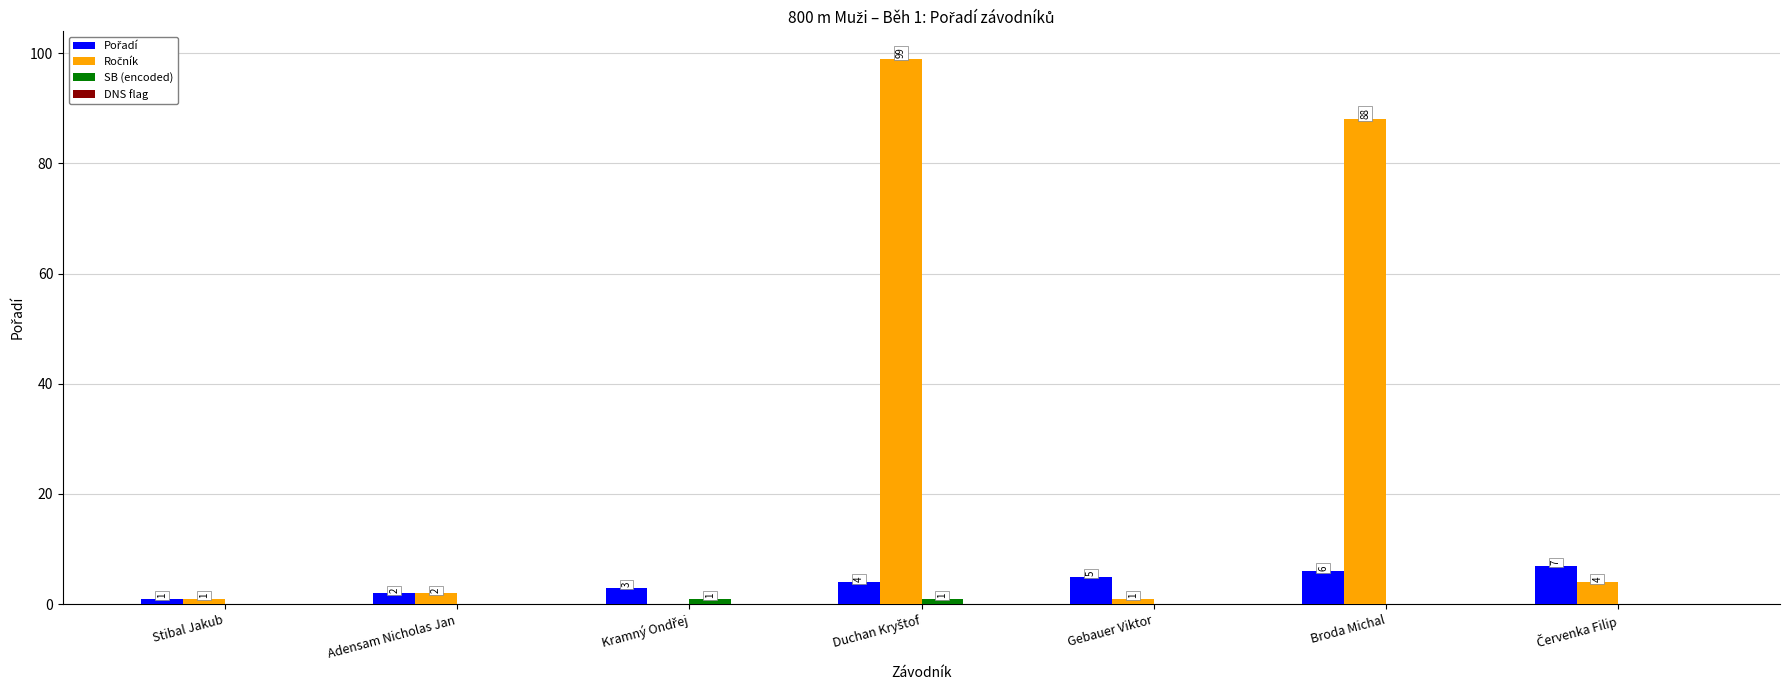

Are the bars grouped side by side (vs. stacked)?

Yes